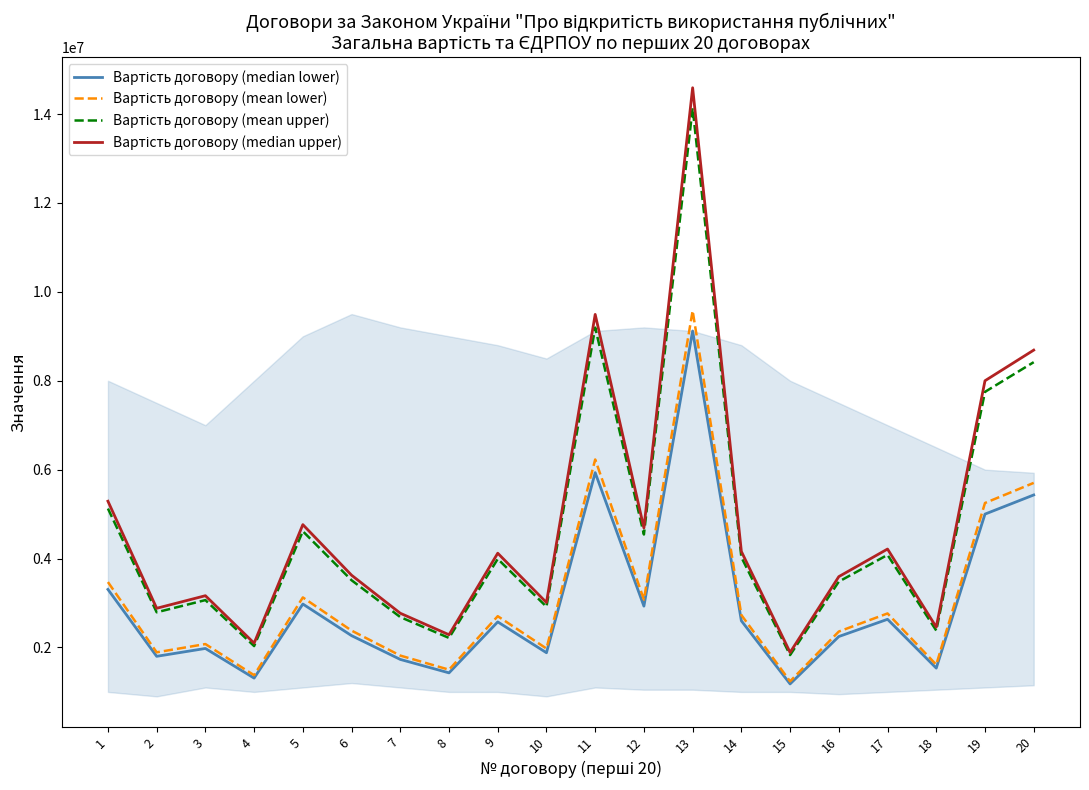

True or false: Вартість договору (median lower) and Вартість договору (mean lower) intersect in this chart.

False